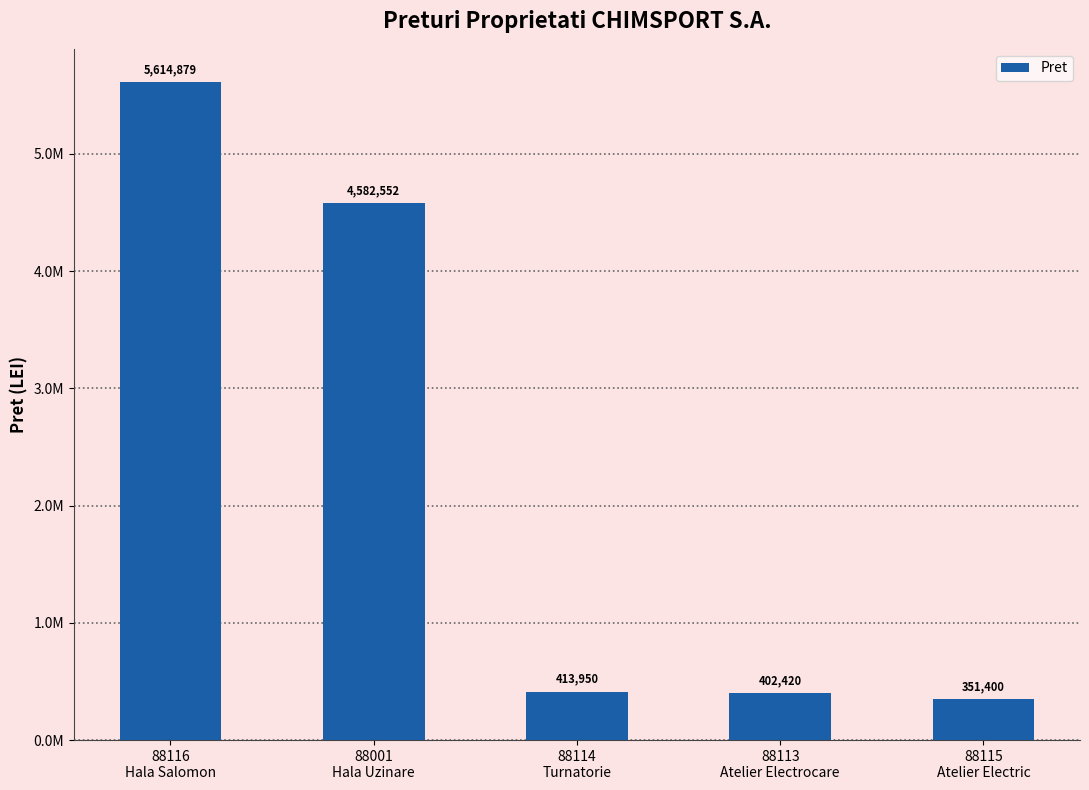

True or false: the data shows 3052805 at 88116
Hala Salomon.

False